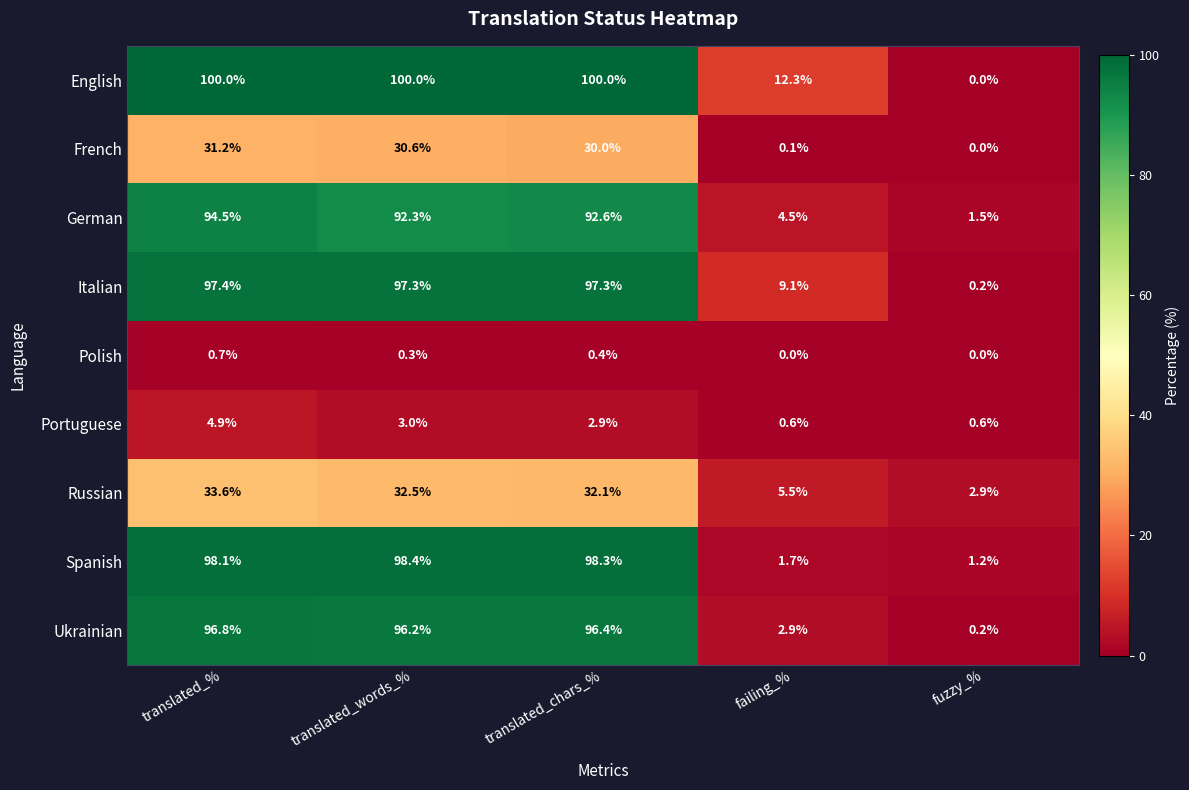

At how many categories does at least one series exceed 46?

3